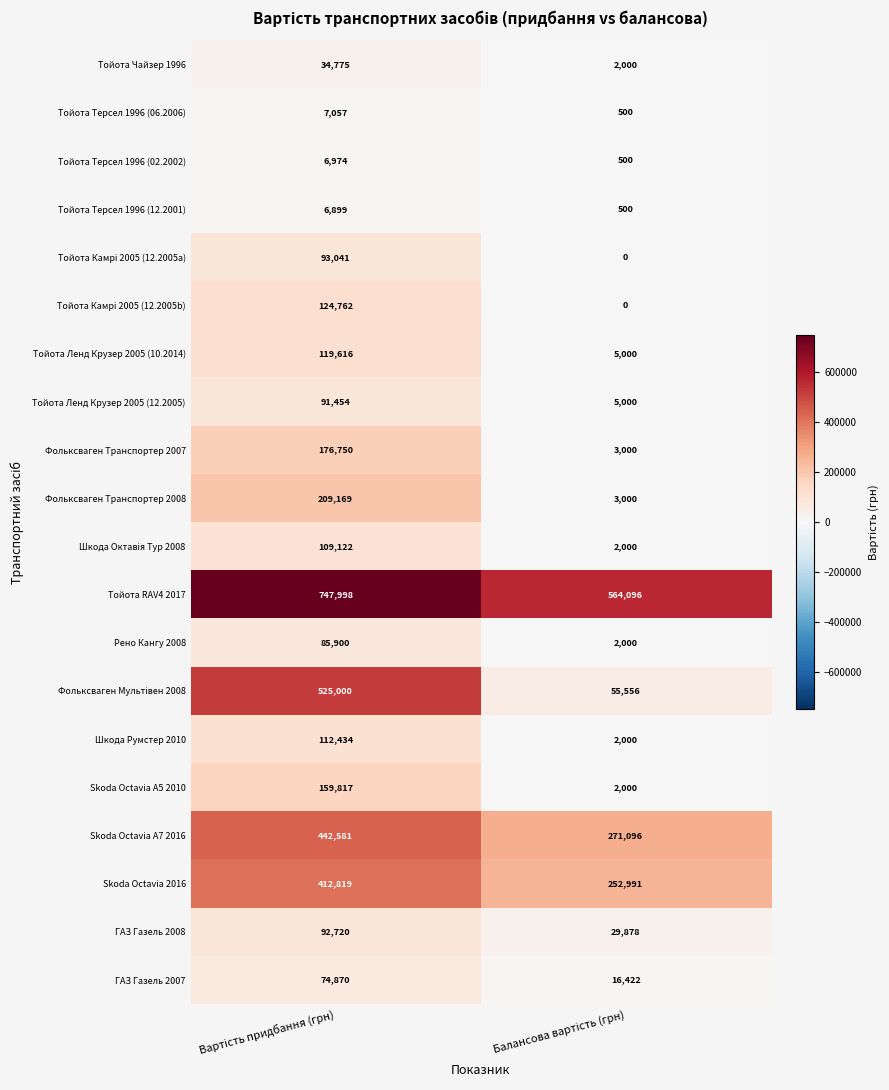

What is the minimum value for Тойота Чайзер 1996?

2000